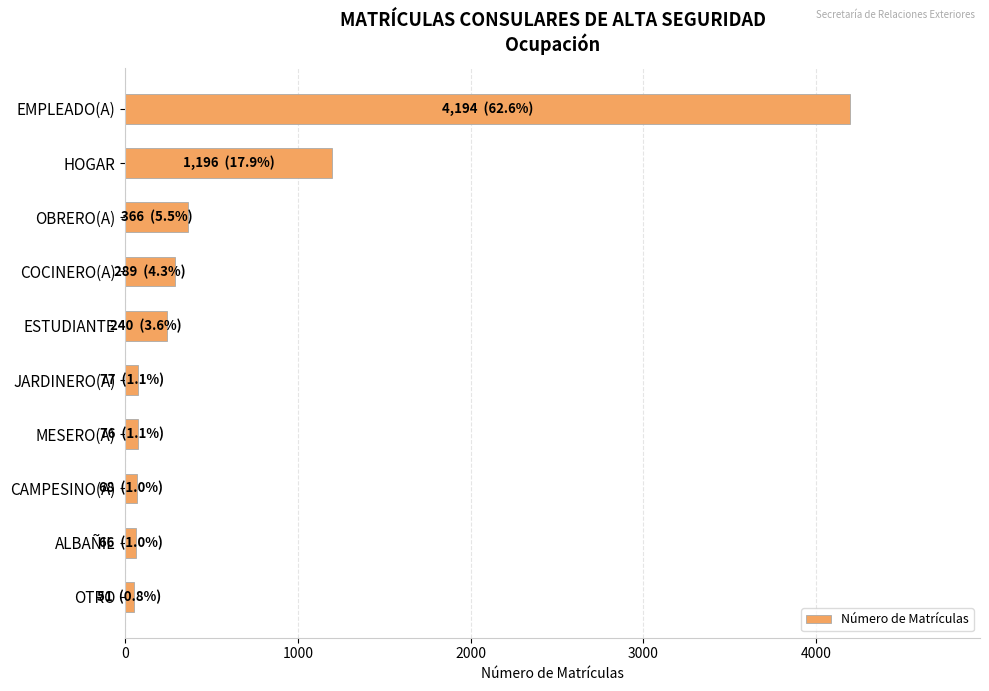

What is the sum of all values?

6623